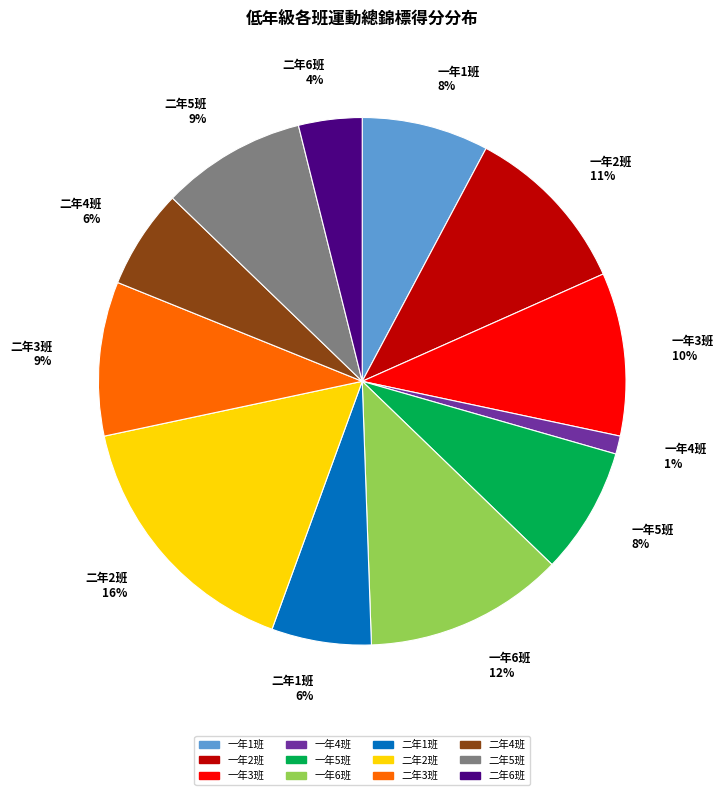

Which slice is the largest?

二年2班